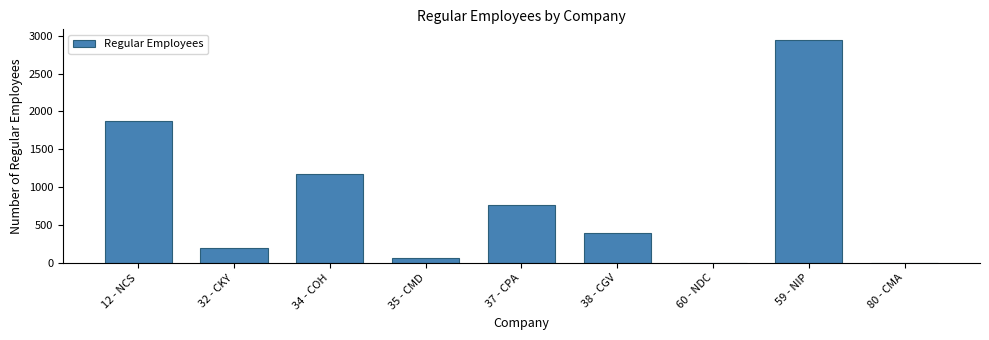

What is the greatest value displayed?

2936